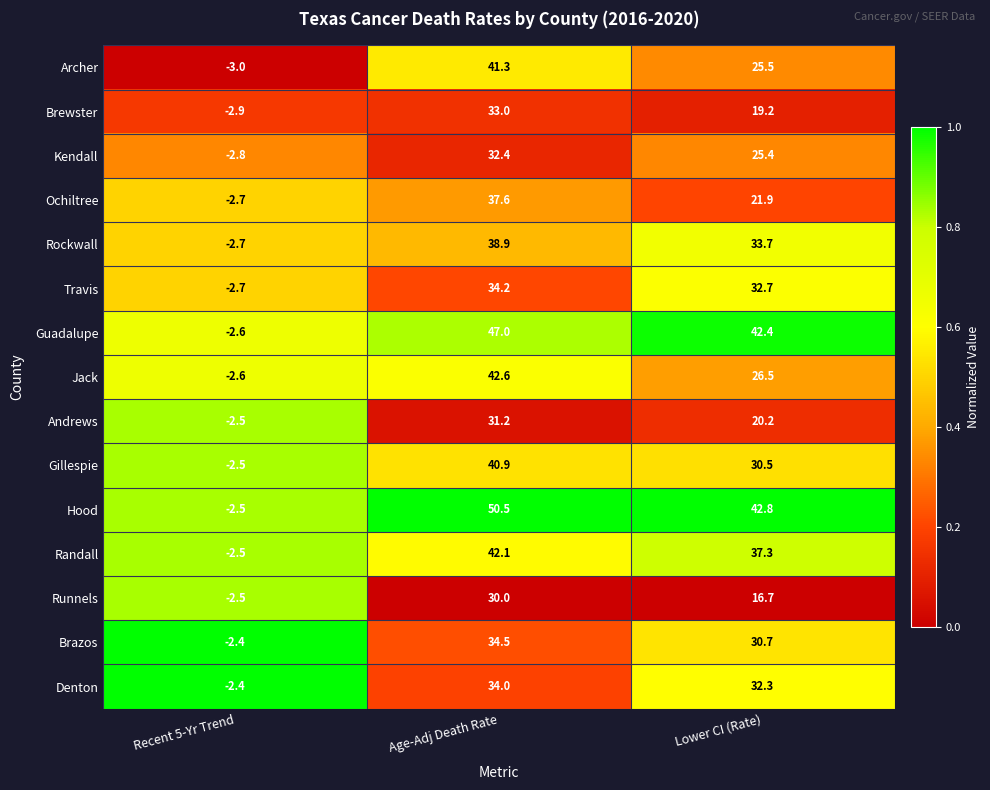

Rank the categories by Rockwall value from highest to lowest.

Age-Adj Death Rate, Lower CI (Rate), Recent 5-Yr Trend